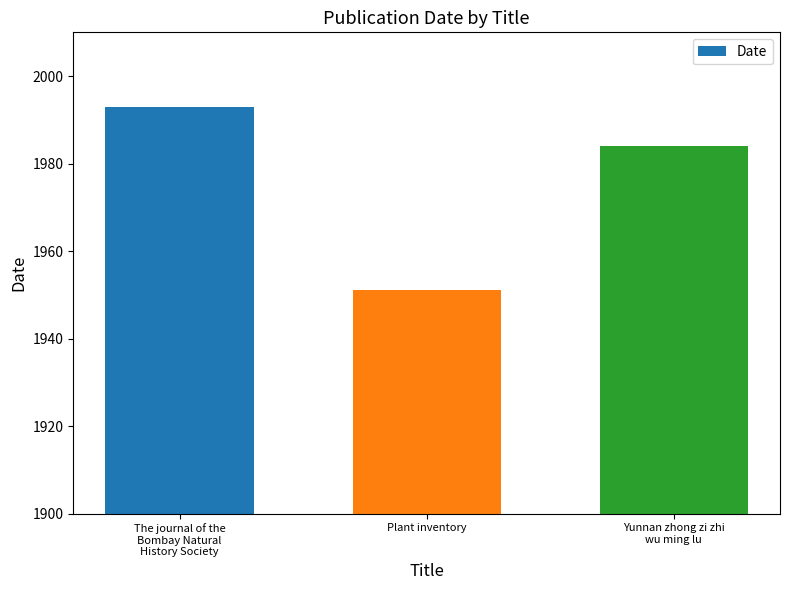

What is the minimum value shown in the chart?

1951